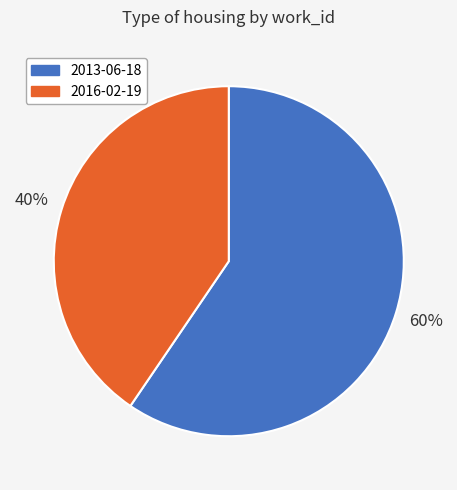

Is there a majority slice in this chart?

Yes